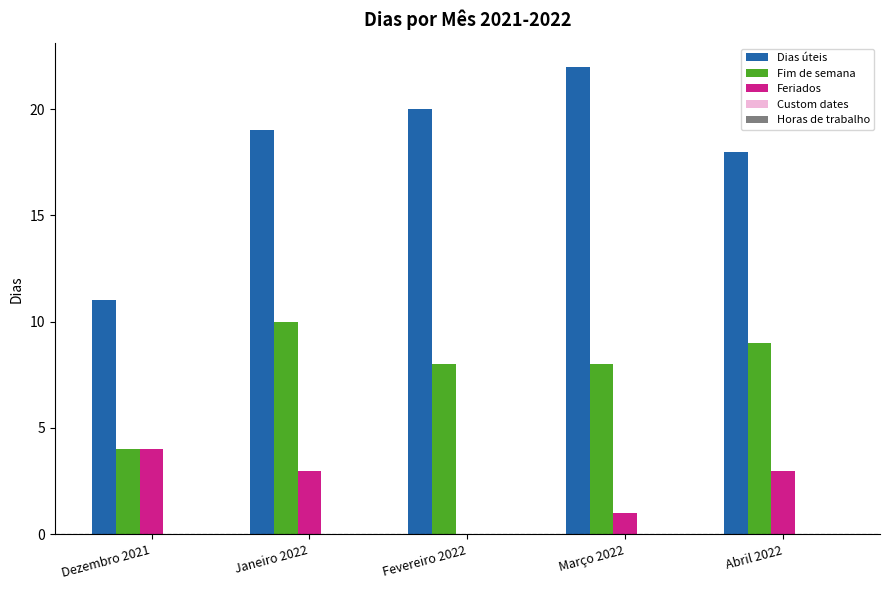

The Dias úteis series shows 4 at Dezembro 2021. True or false?

False